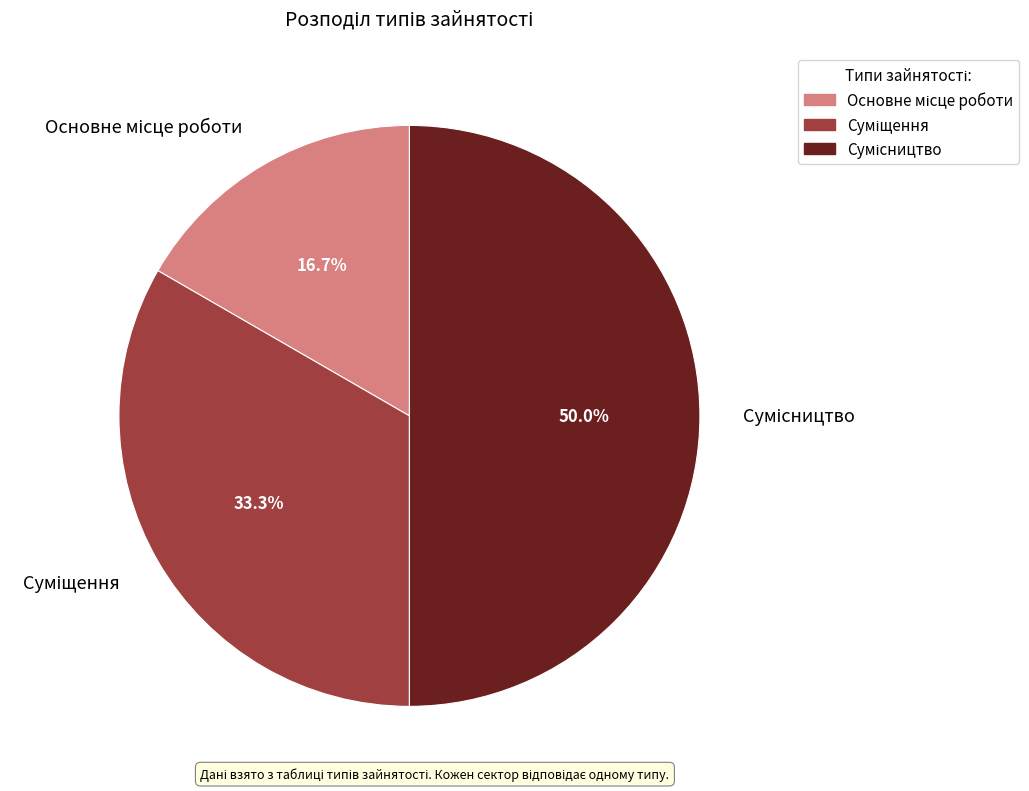

How many segments does this pie chart have?

3